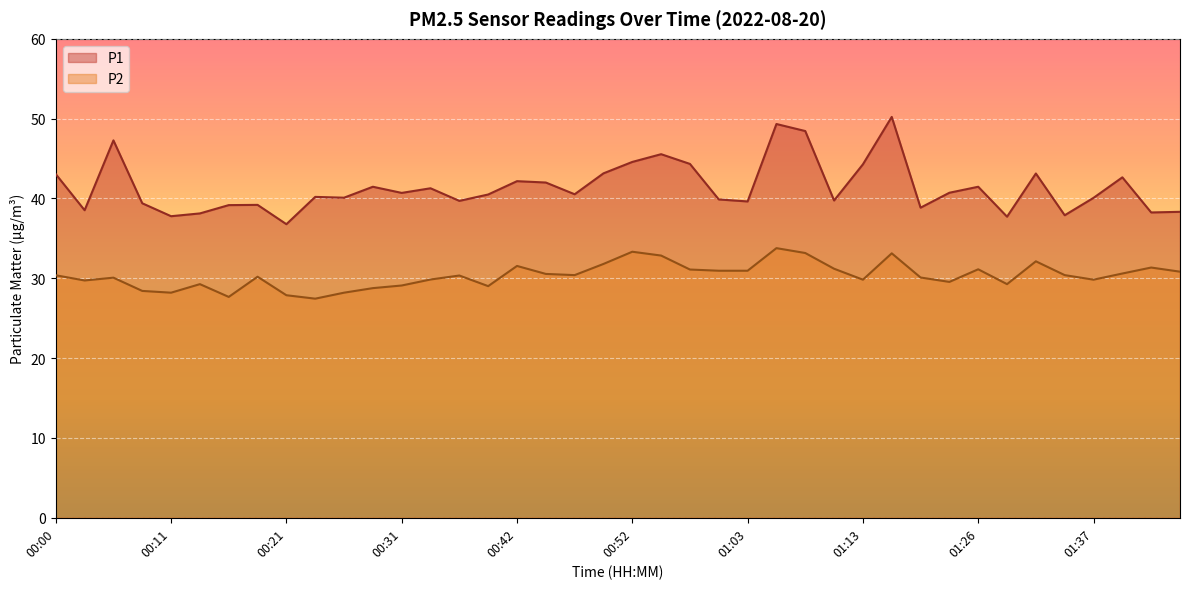

Reading left to right, extract all data points from this chart.

P1: 43.0	38.5	47.3	39.4	37.8	38.1	39.2	39.2	36.8	40.2	40.1	41.5	40.7	41.3	39.7	40.5	42.2	42.0	40.5	43.1	44.6	45.5	44.3	39.9	39.6	49.3	48.5	39.8	44.3	50.2	38.9	40.7	41.5	37.7	43.1	37.9	40.1	42.6	38.2	38.3
P2: 30.4	29.7	30.1	28.4	28.2	29.3	27.7	30.2	27.9	27.4	28.2	28.8	29.1	29.9	30.4	29.0	31.6	30.6	30.4	31.8	33.3	32.9	31.1	30.9	30.9	33.8	33.2	31.2	29.8	33.1	30.1	29.6	31.1	29.3	32.1	30.4	29.8	30.6	31.4	30.8